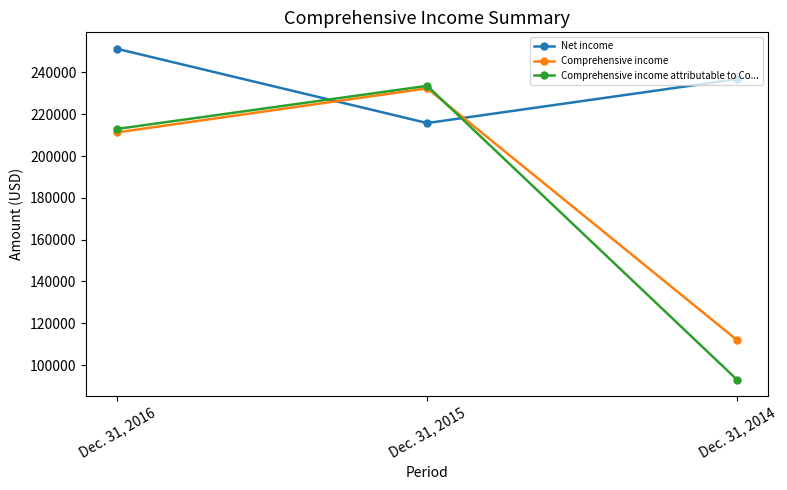

Count the number of categories in the chart.

3